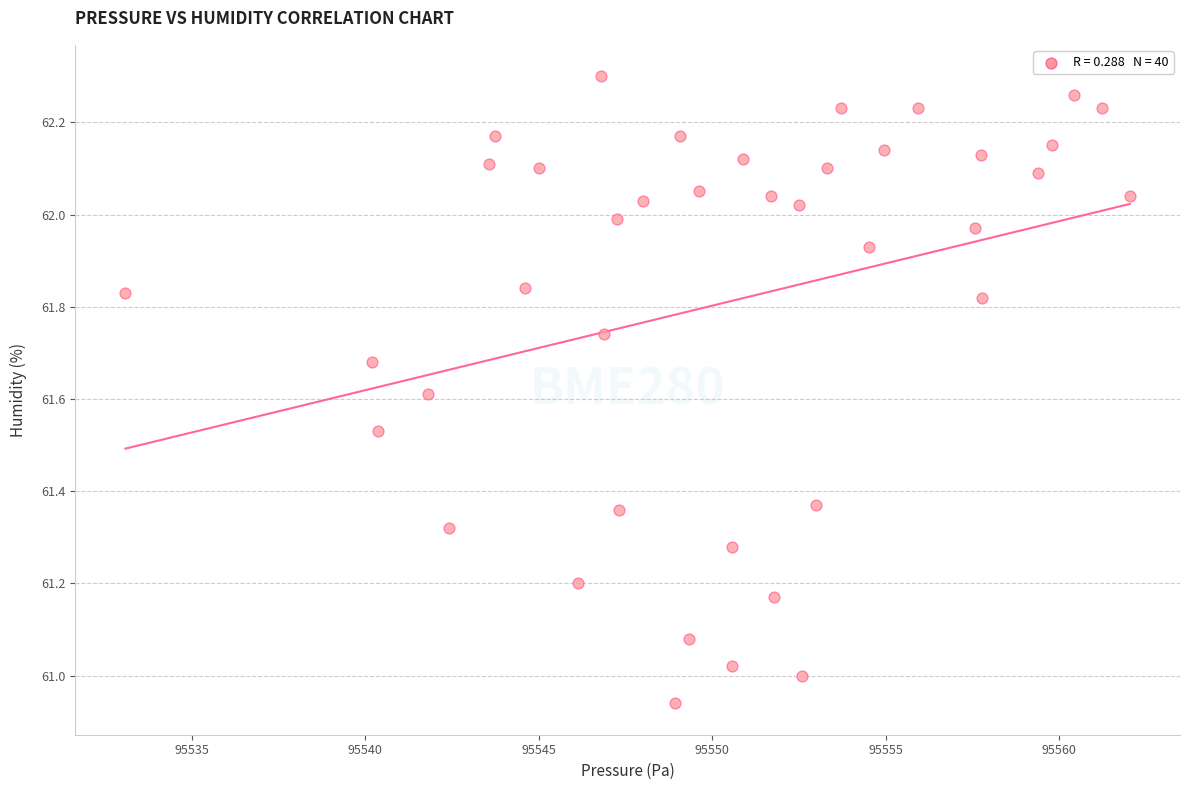

What is the range of Y values (max minus min)?

1.4